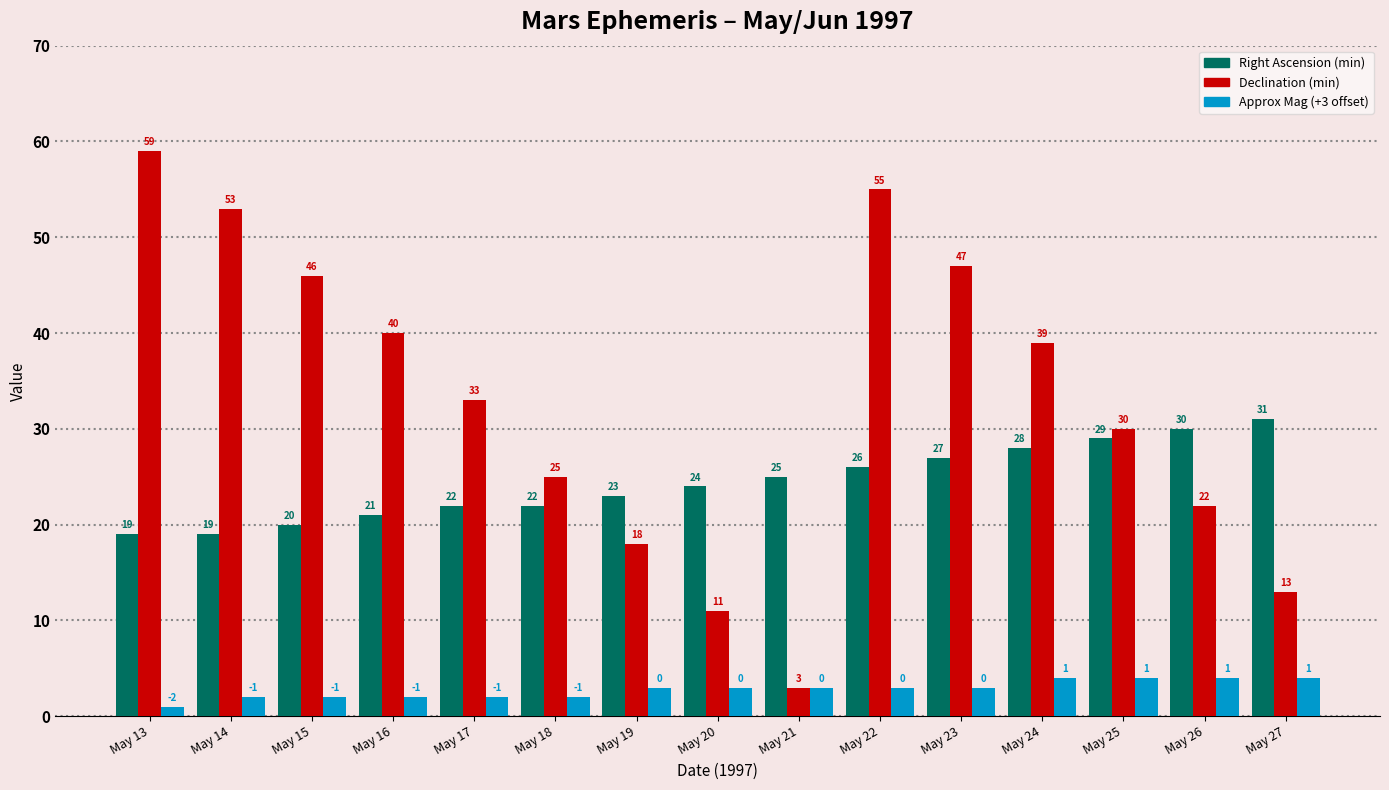

What is the value of the Approx Mag (+3 offset) bar at the 10th from the left?

3